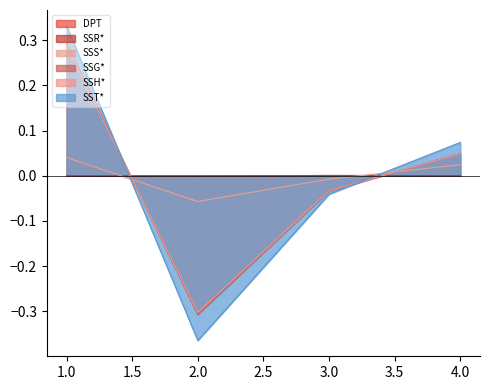

How many values in SSS* are below zero?

2